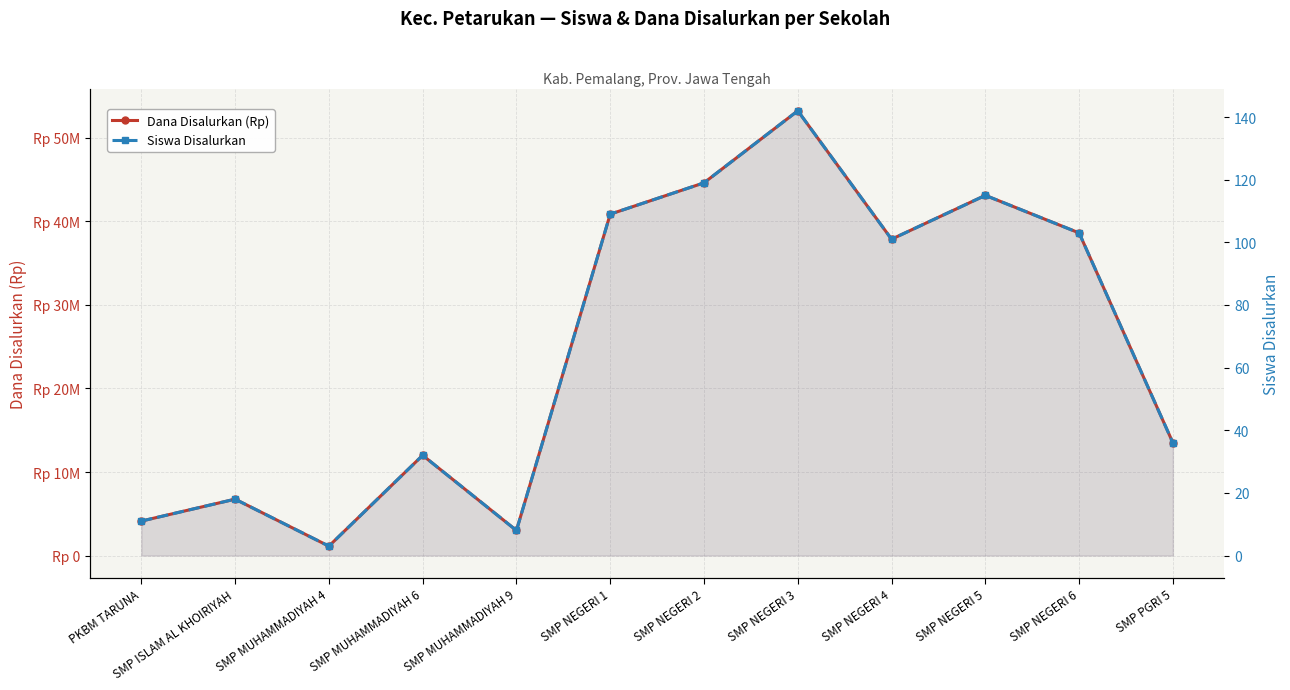

Which label corresponds to the largest value in the chart?

SMP NEGERI 3